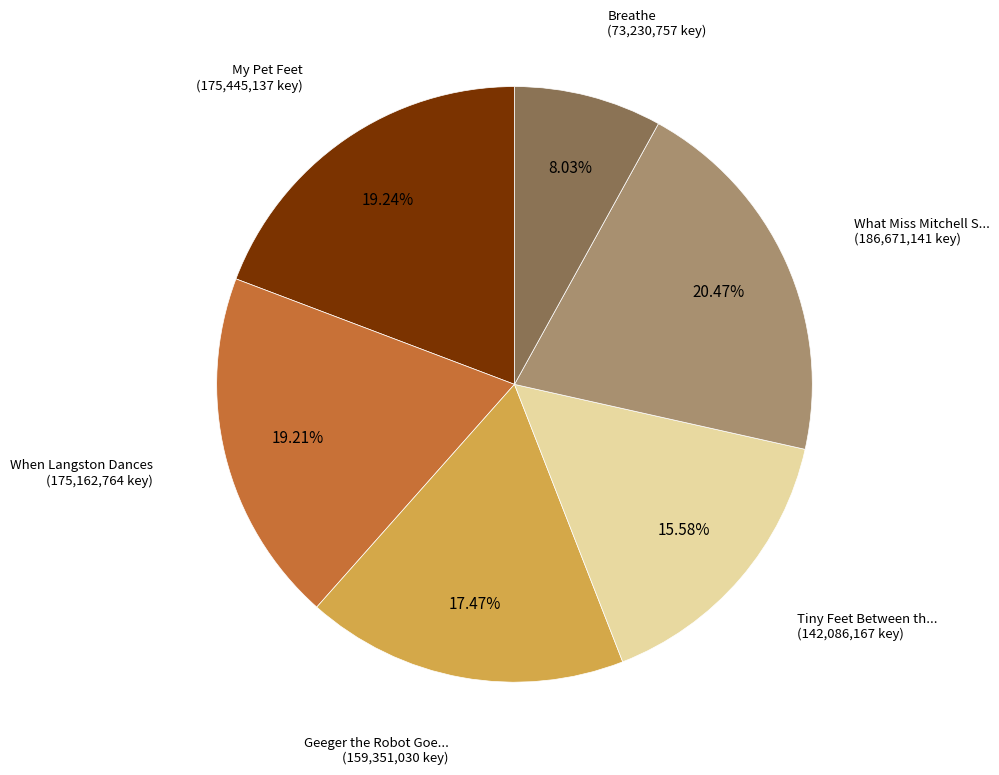

Is there any slice that represents more than half of the pie?

No